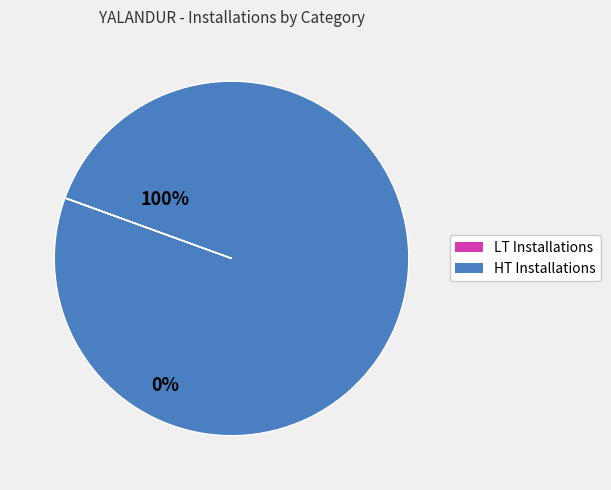

Is there a majority slice in this chart?

Yes